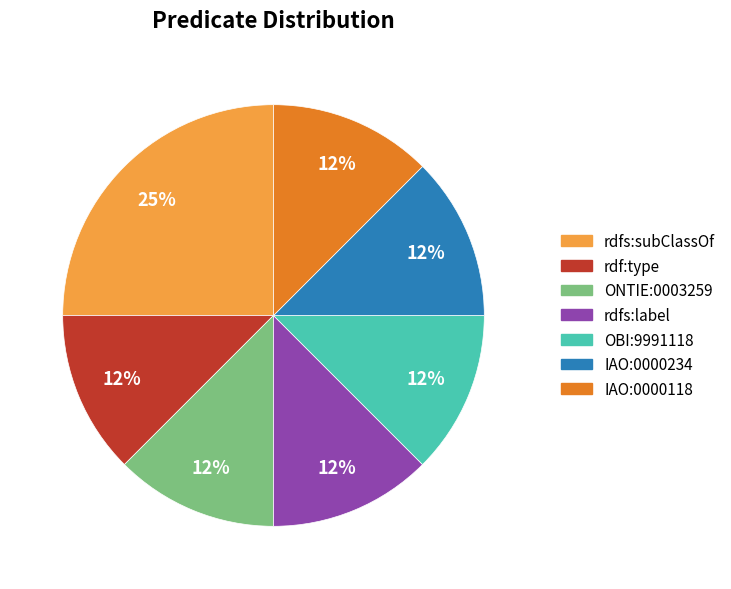

Is IAO:0000118 the majority of the pie?

No